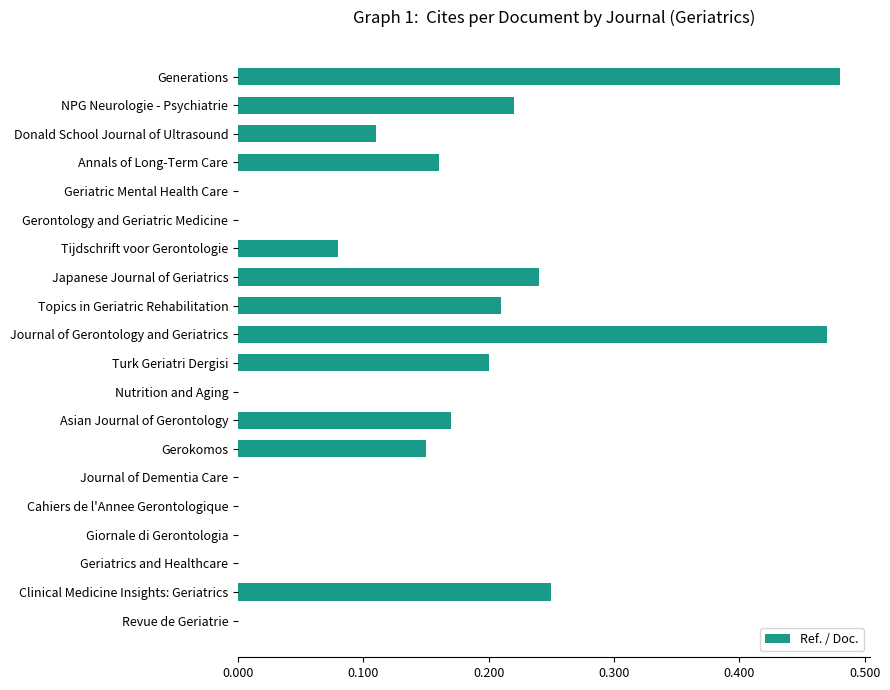

At which category does the chart reach its peak across all series?

Generations